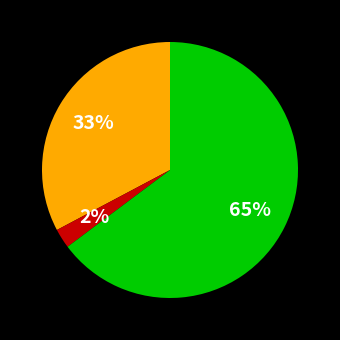

Does any single category account for the majority?

Yes